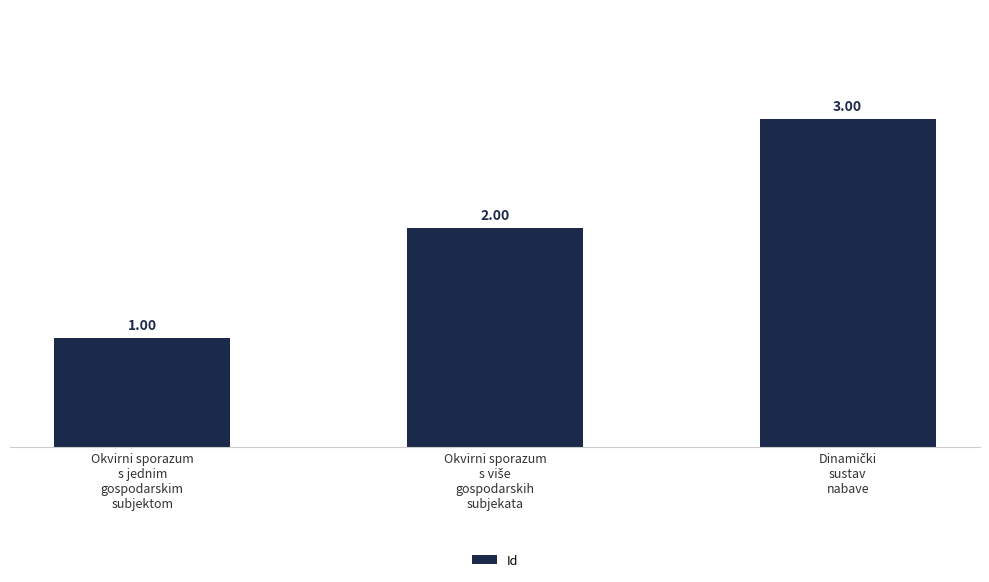

What is the sum of all values?

6